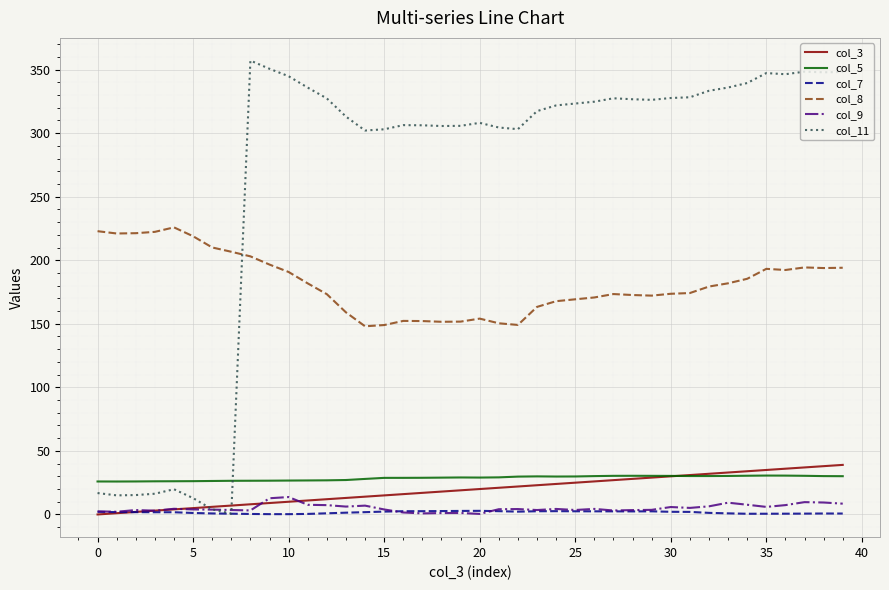

What is the greatest value displayed?

357.0